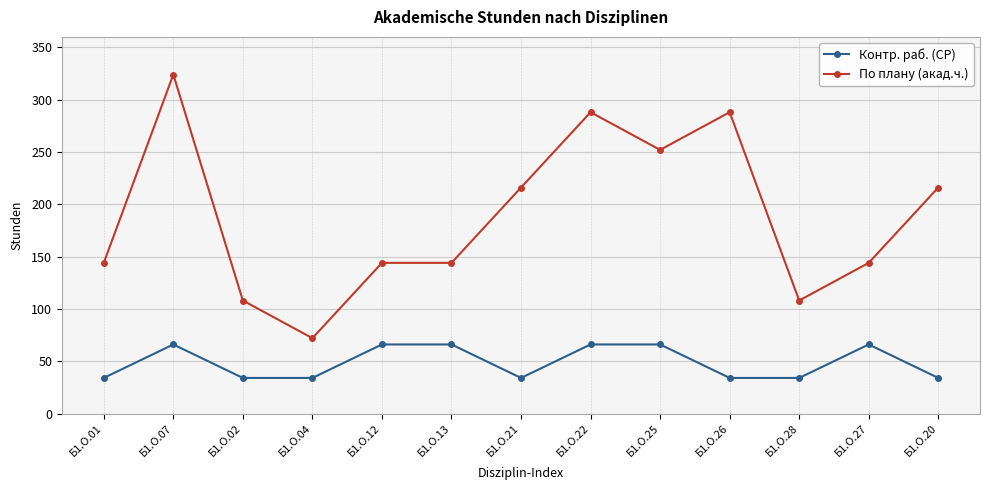

Which series changed the most between Б1.О.26 and Б1.О.27?

По плану (акад.ч.)